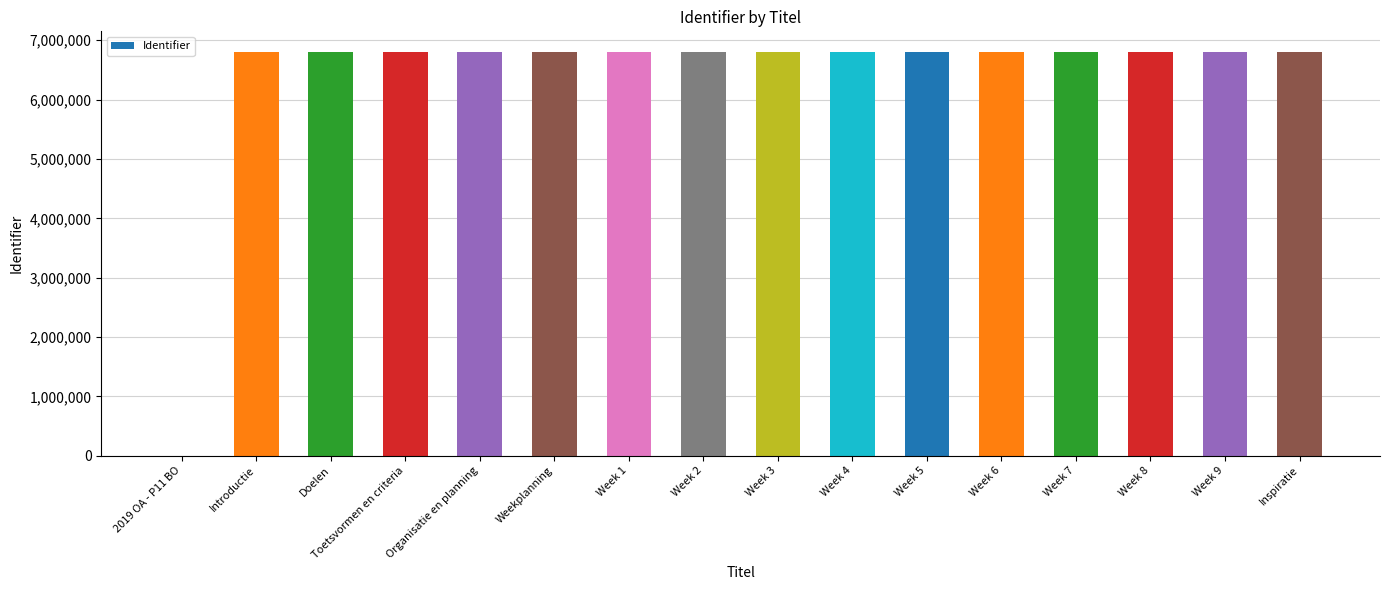

What is the maximum value shown in the chart?

6810446